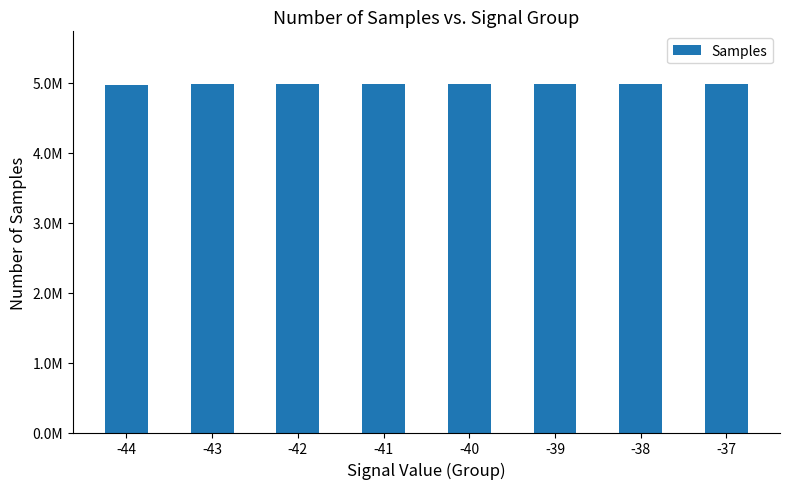

Does the chart contain any negative values?

No